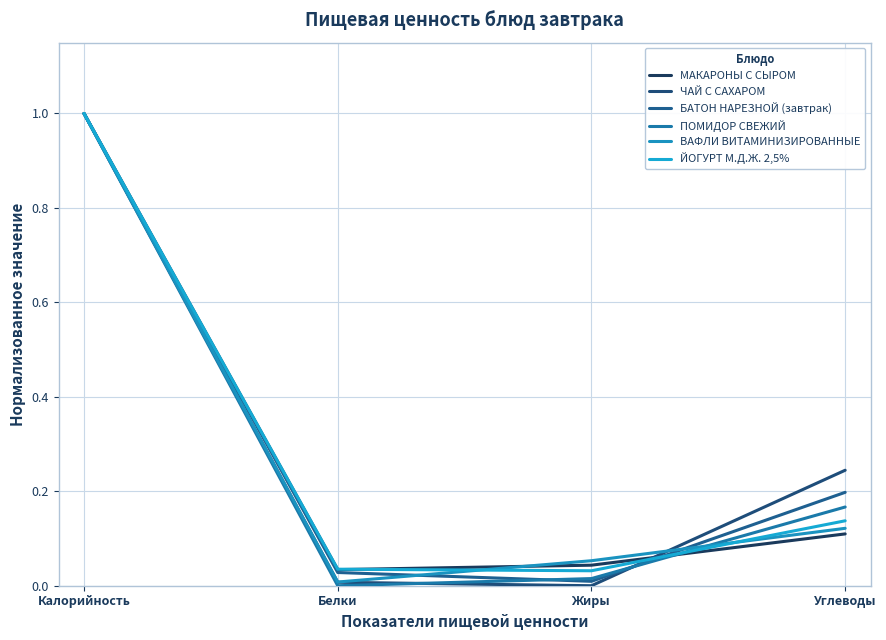

Does the chart display data point markers on the line(s)?

No